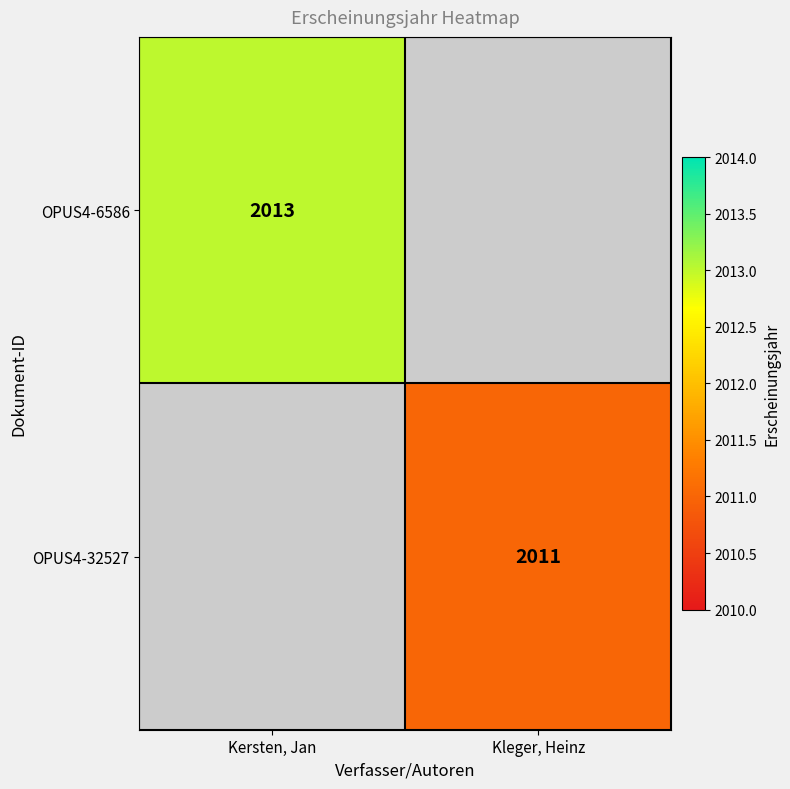

The value of OPUS4-6586 at Kersten, Jan is 3214. True or false?

False